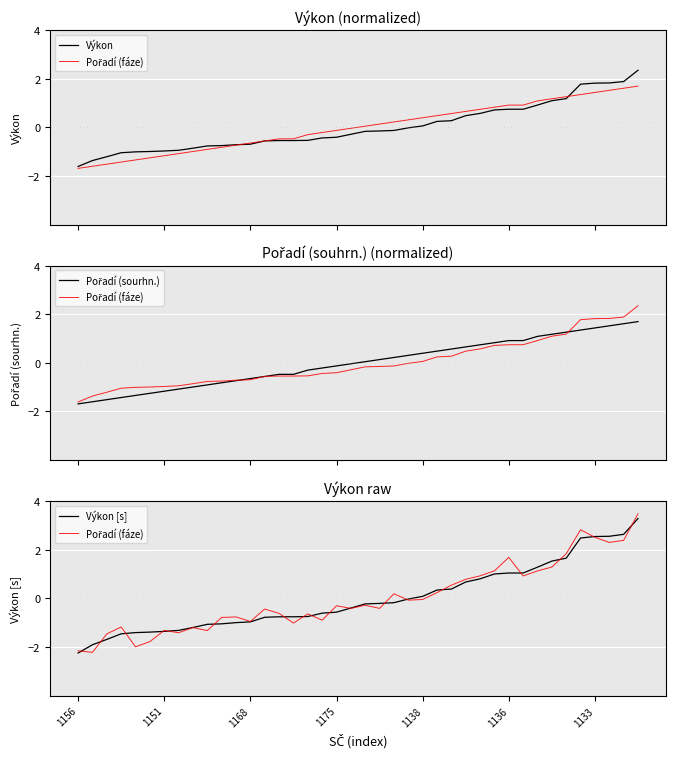

What is the label of the 29th point from the right?

11